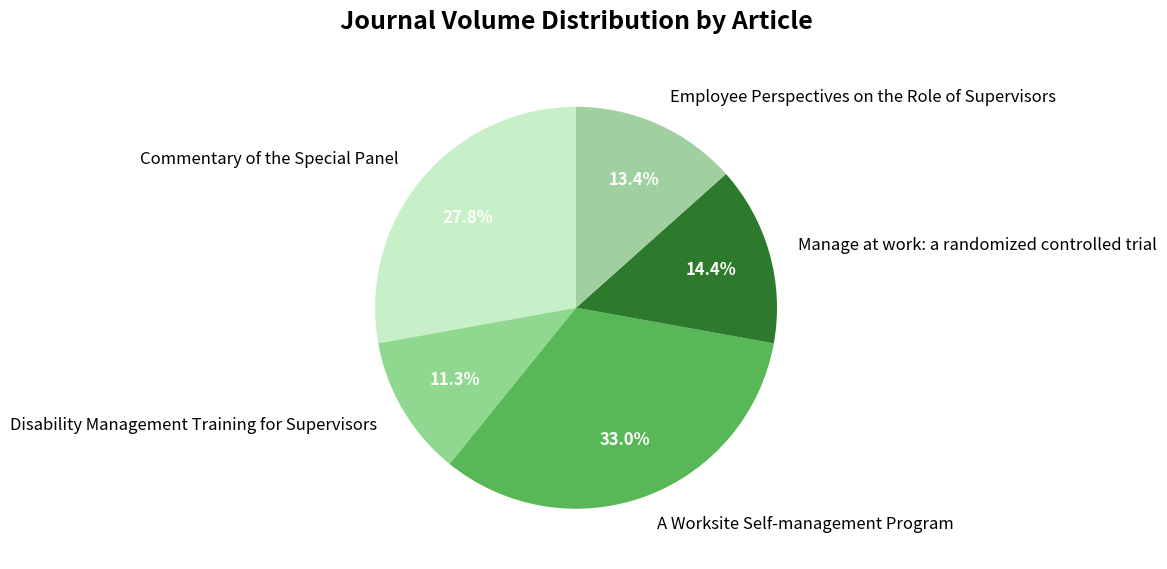

How many segments does this pie chart have?

5